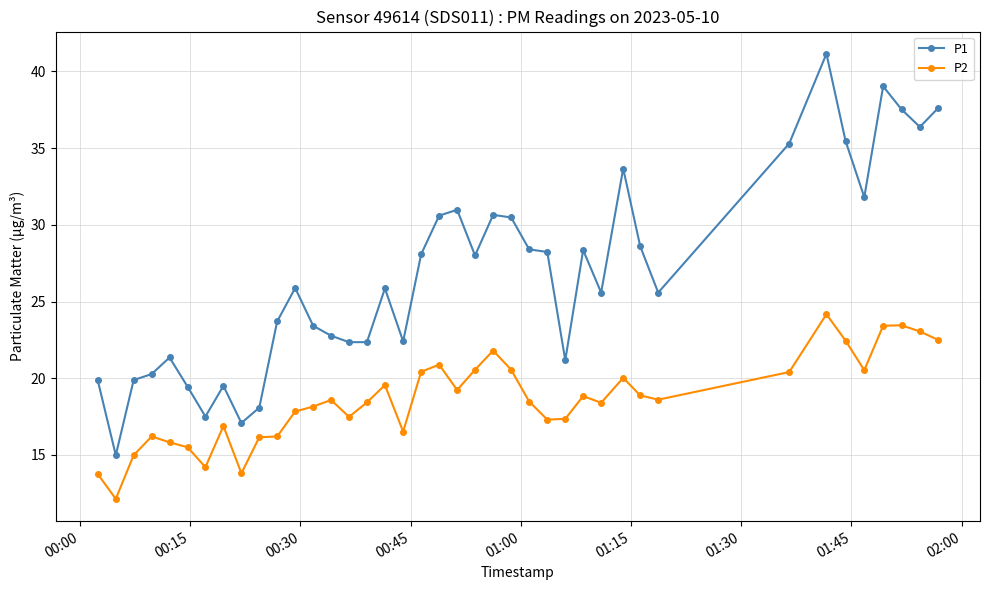

Which series has the largest total across all categories?

P1